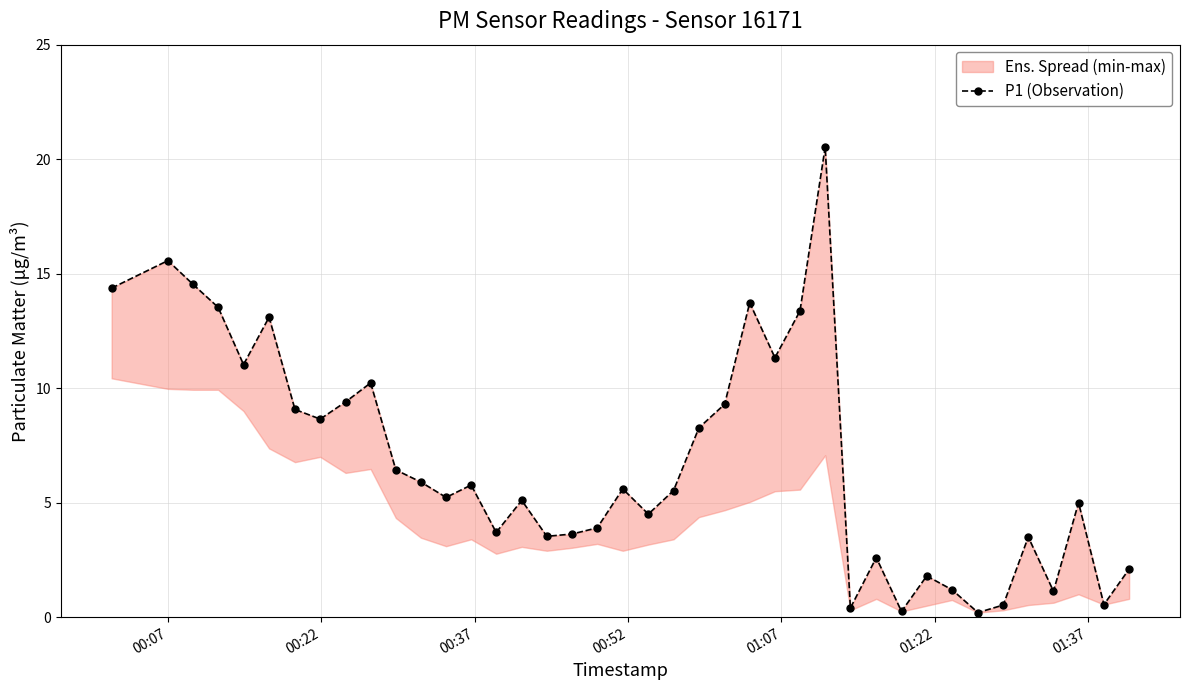

Reading right to left, extract all data points from this chart.

2.1	0.6	5.0	1.1	3.5	0.5	0.2	1.2	1.8	0.2	2.6	0.4	20.5	13.4	11.3	13.7	9.3	8.3	5.5	4.5	5.6	3.9	3.6	3.5	5.1	3.7	5.8	5.2	5.9	6.4	10.2	9.4	8.7	9.1	13.1	11.0	13.5	14.5	15.6	14.4